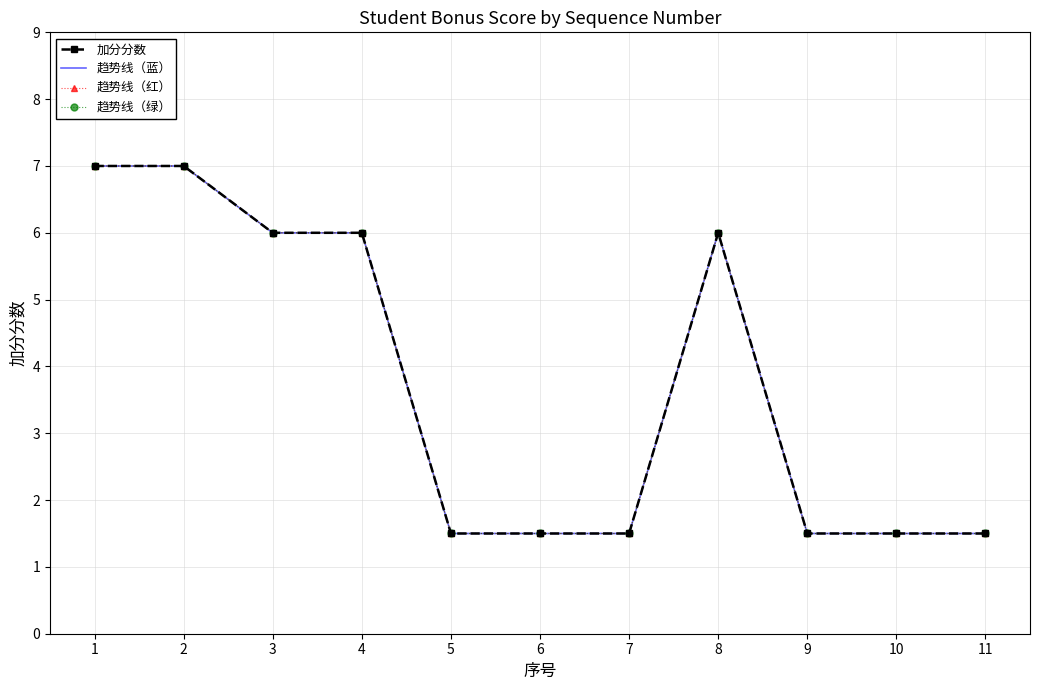

Does the chart have visible grid lines?

Yes